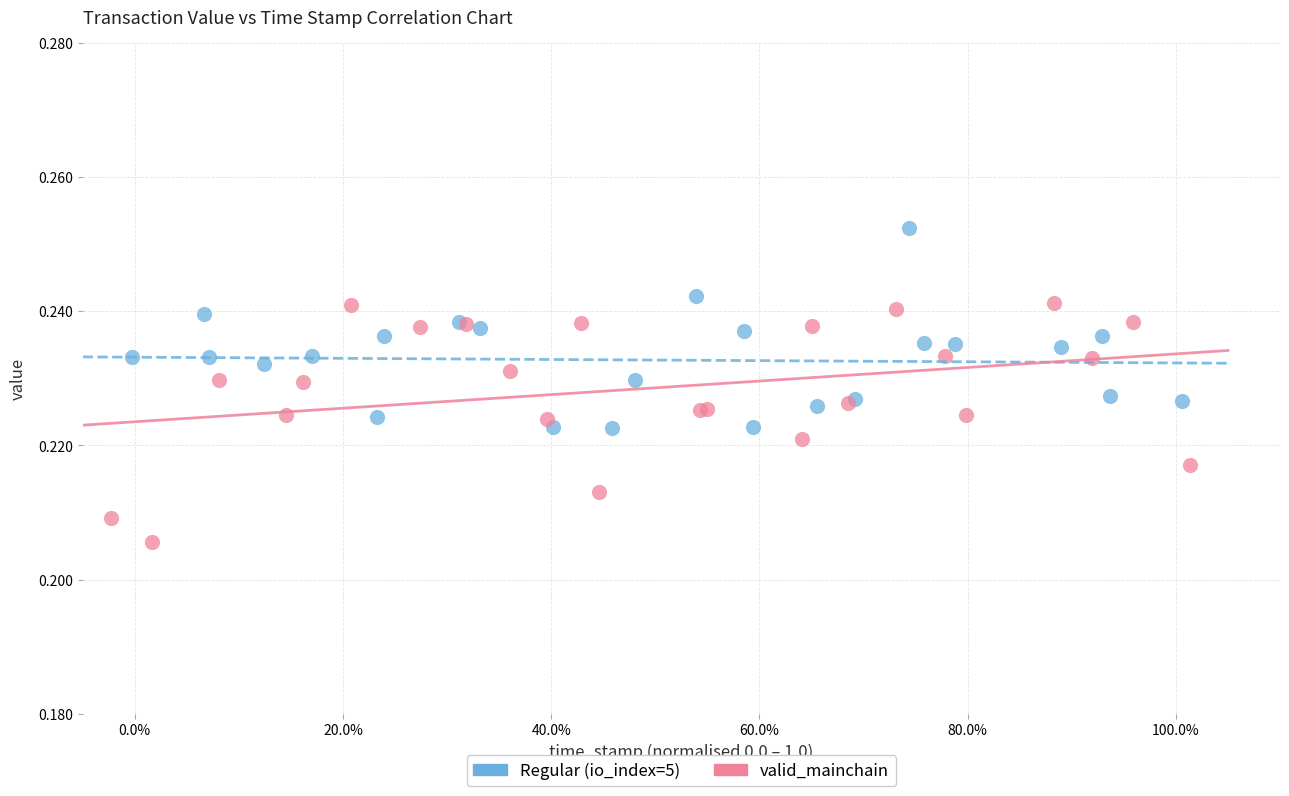

Which series has the widest spread of Y values?

valid_mainchain